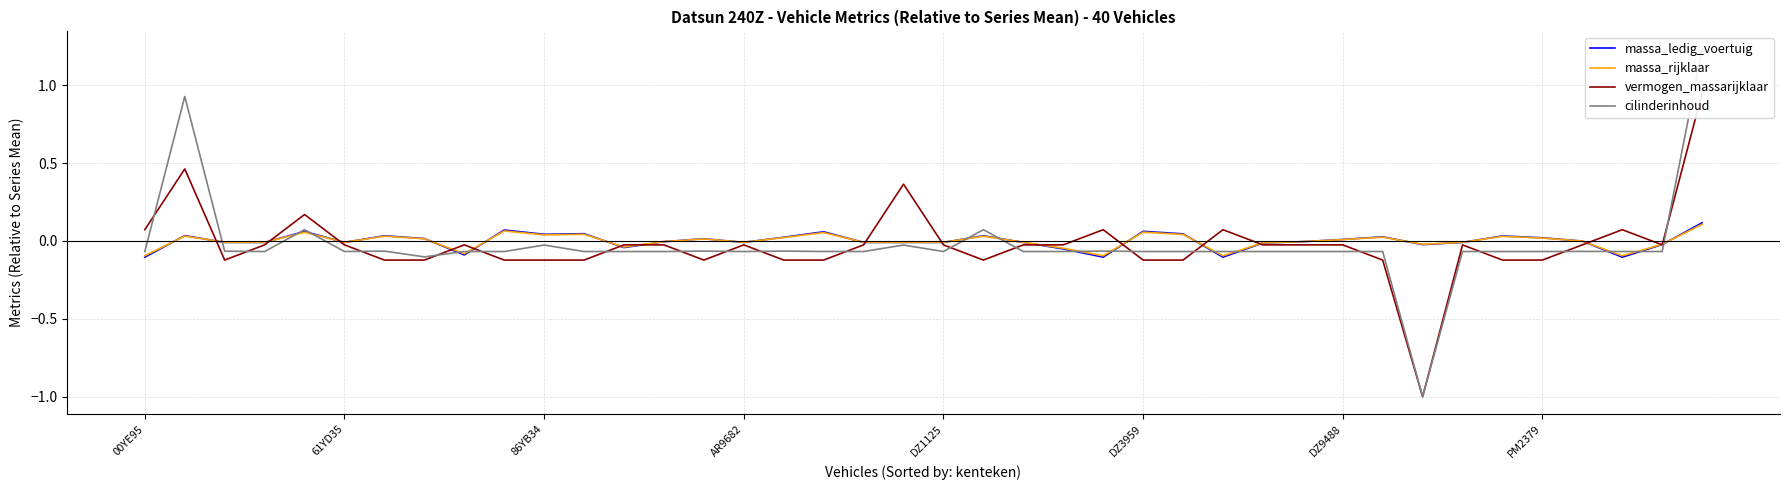

What position from the right is 12?

28